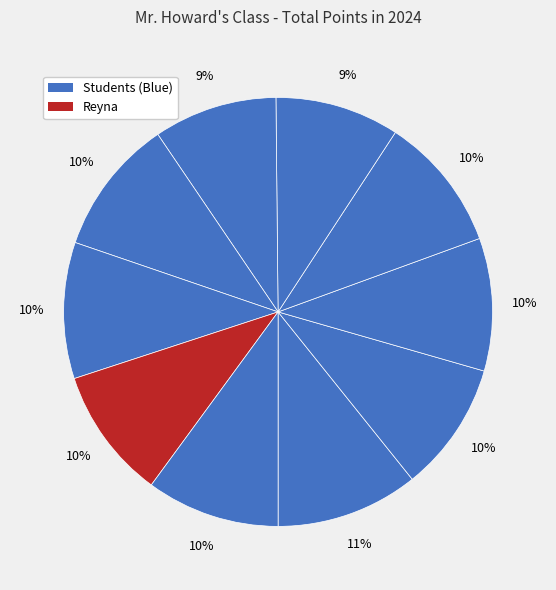

Count the number of slices in the pie.

10